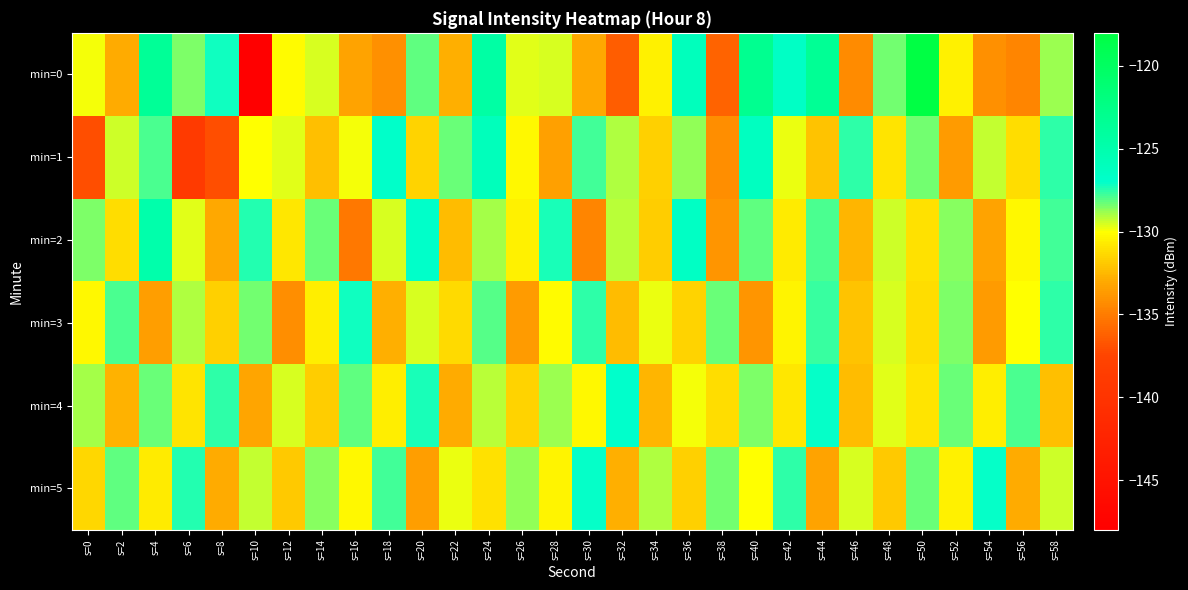

Rank the series by their maximum value, from highest to lowest.

min=0, min=2, min=1, min=4, min=5, min=3